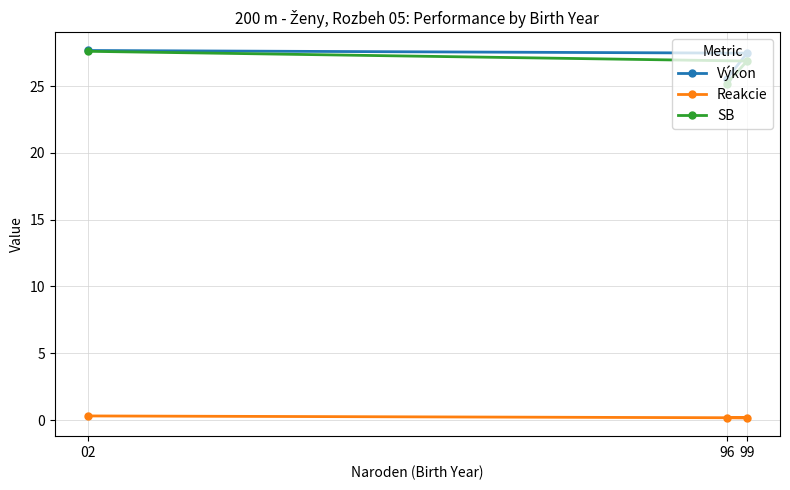

List the series in order of their peak value, lowest first.

Reakcie, SB, Výkon